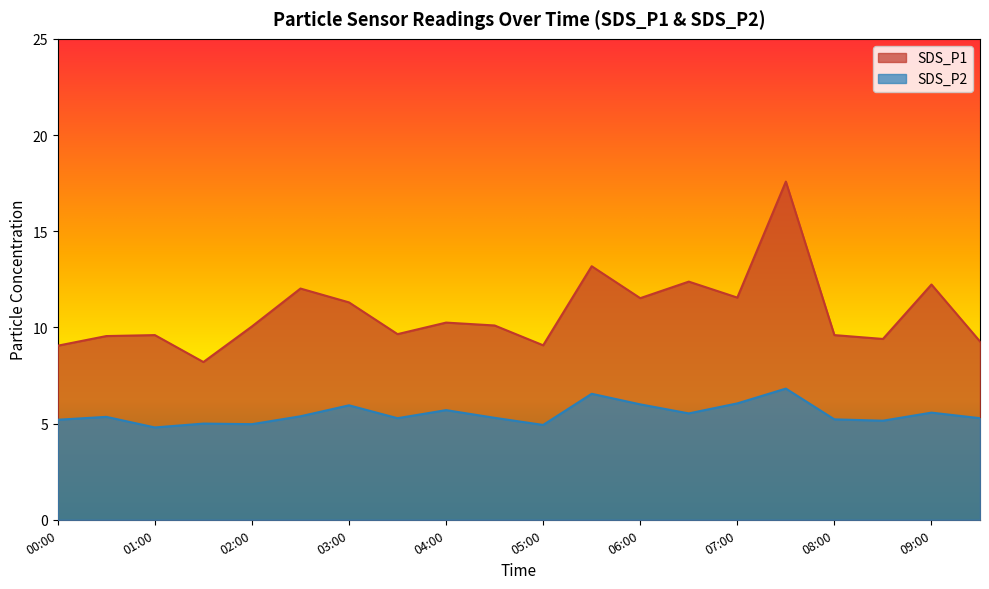

At which category does SDS_P1 reach its first local peak?

01:00